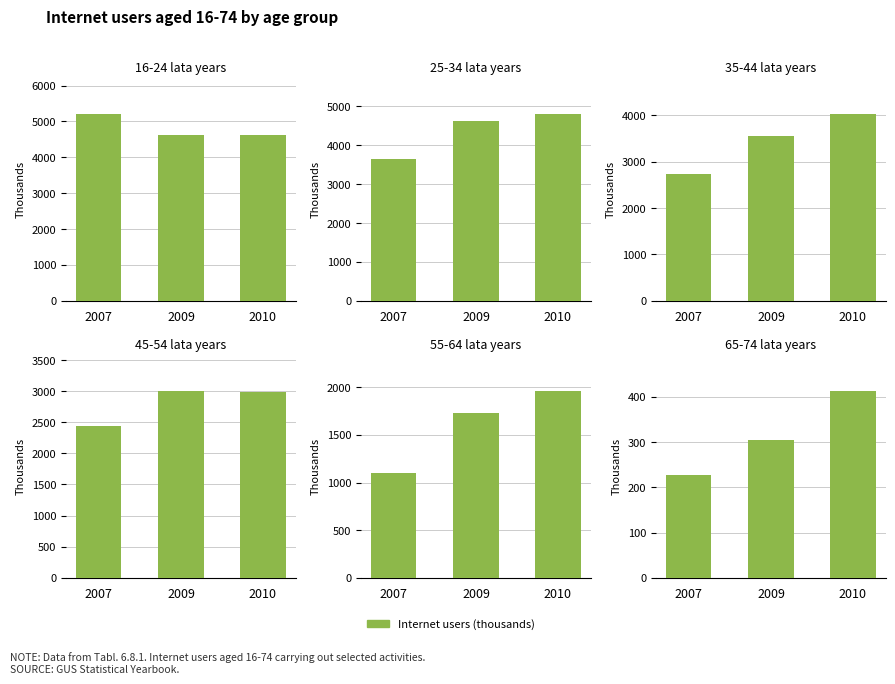

What is the value of the 65-74 lata years bar at the 2nd from the left?

304.6